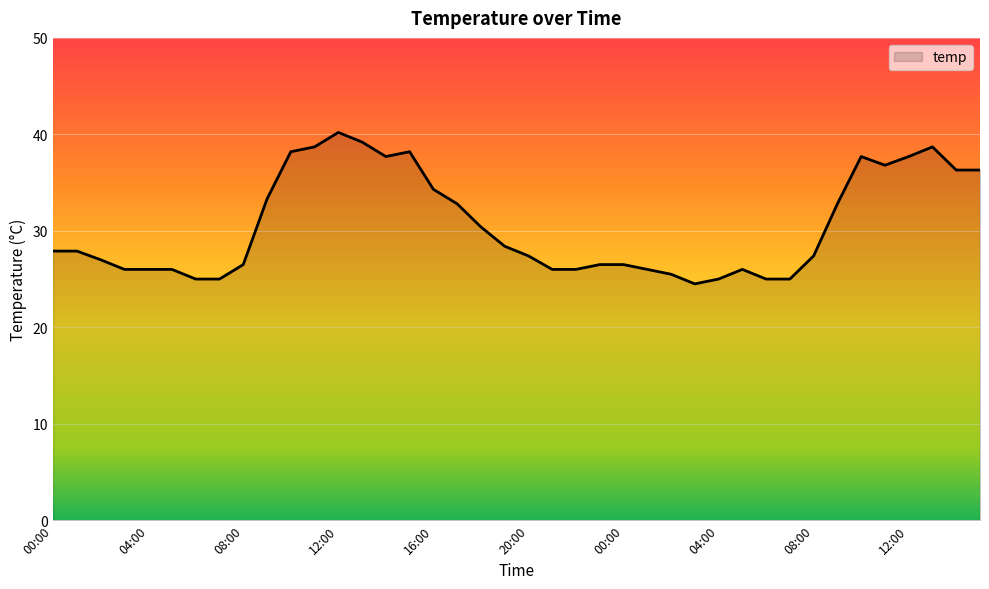

What is the maximum value shown in the chart?

40.2